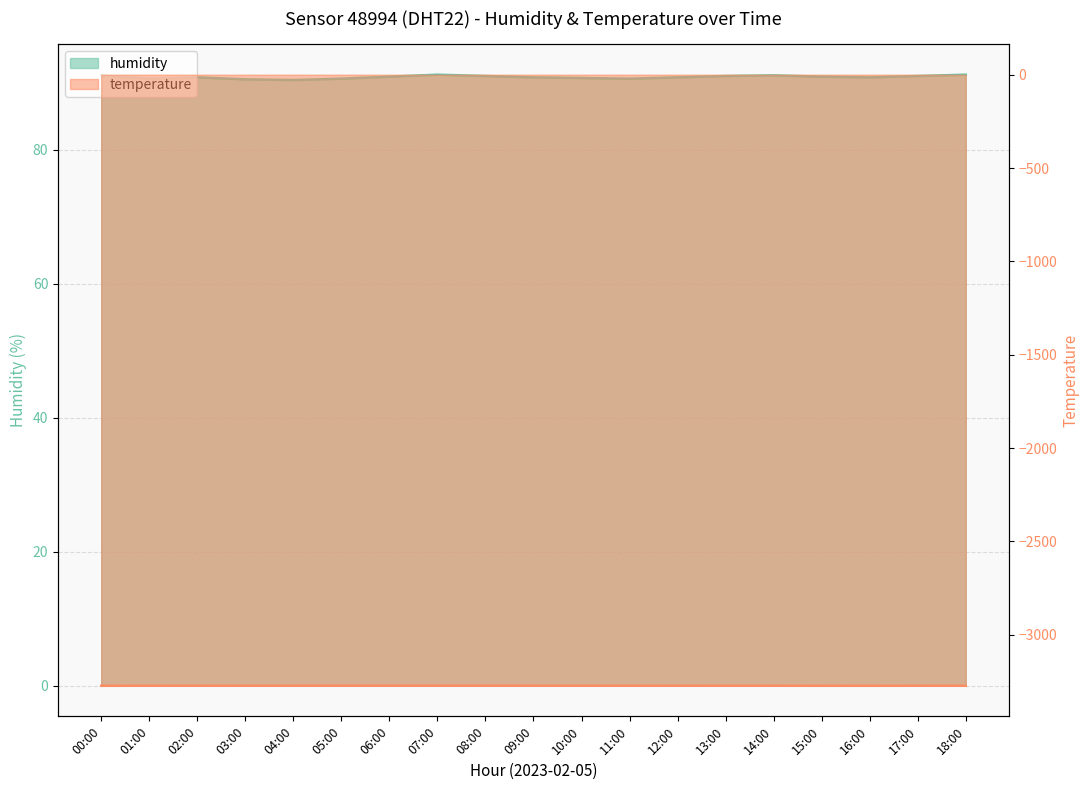

The value of humidity at 18:00 is 39.2. True or false?

False